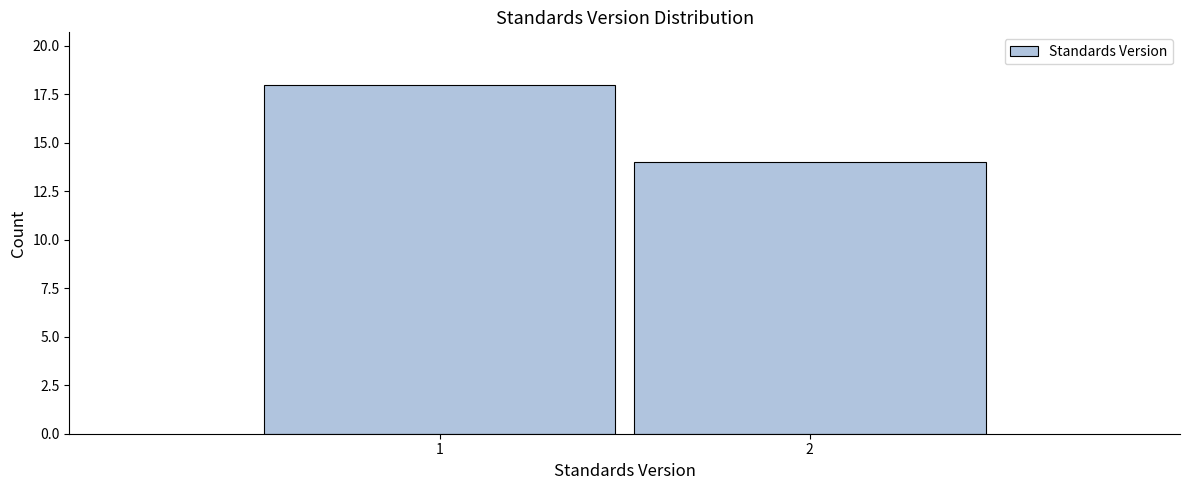

Reading right to left, transcribe all the data shown in this chart.

14	18